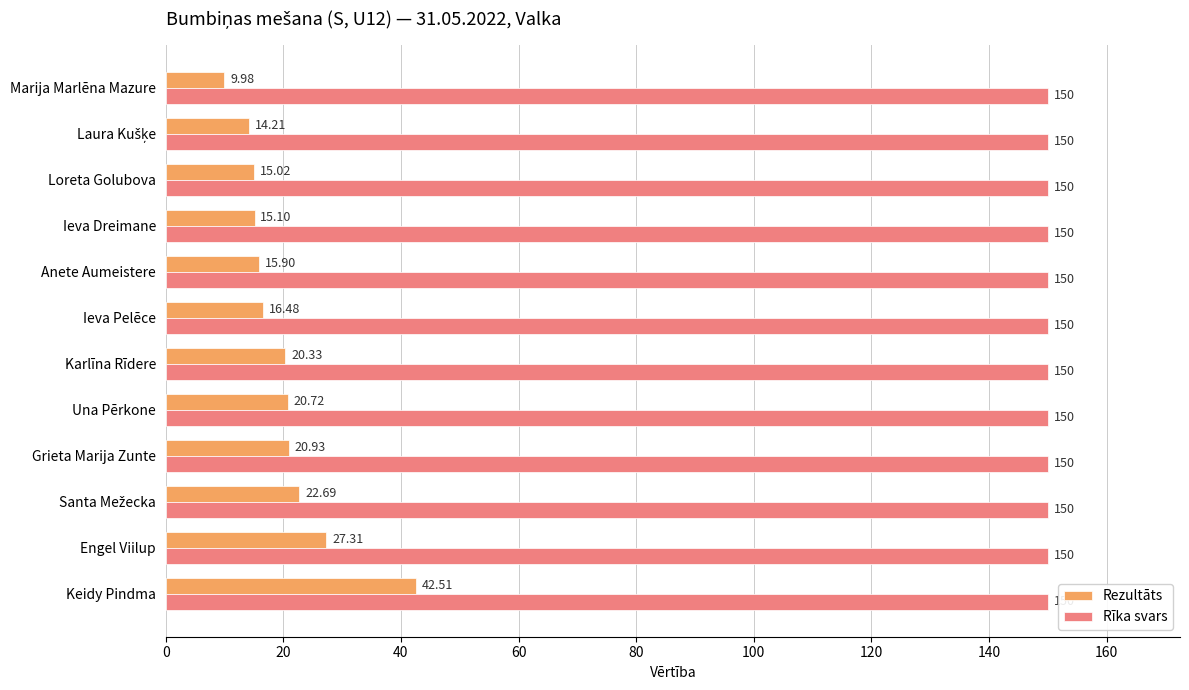

What is the spread (max minus min) of values at Marija Marlēna Mazure?

140.0